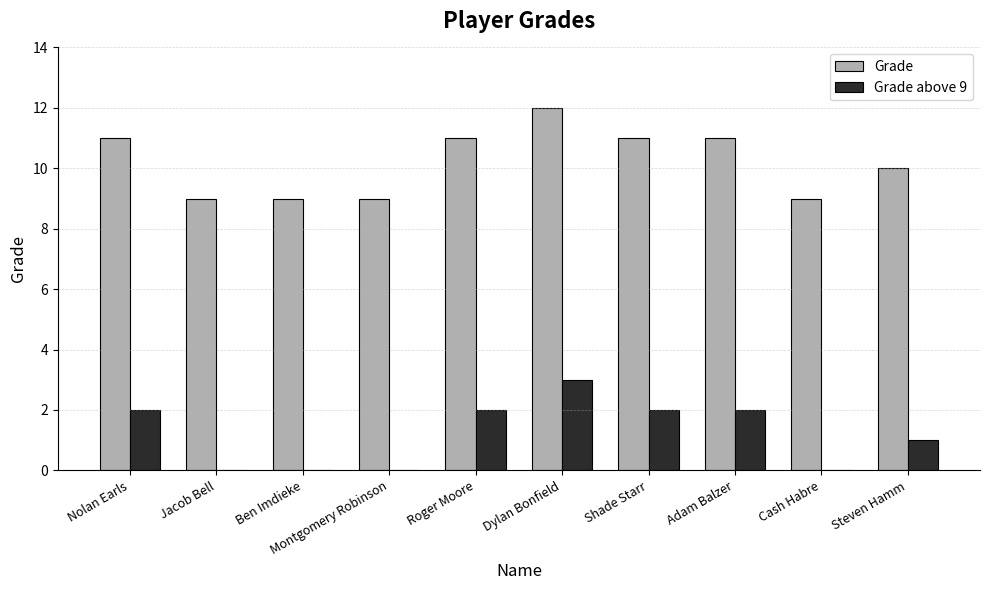

What is the average value of the Grade series?

10